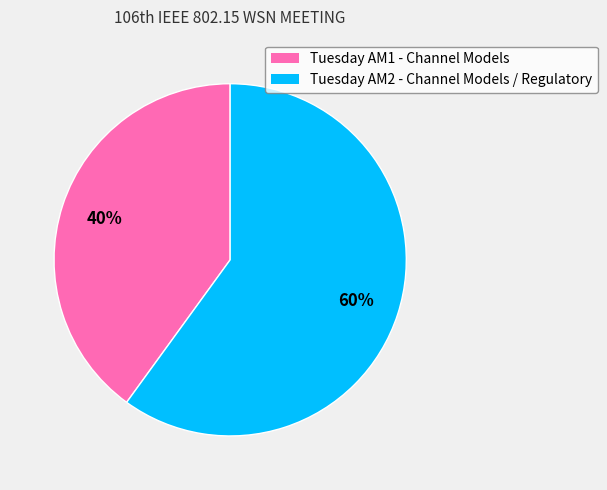

Which slice represents more than half of the pie?

Tuesday AM2 - Channel Models / Regulatory